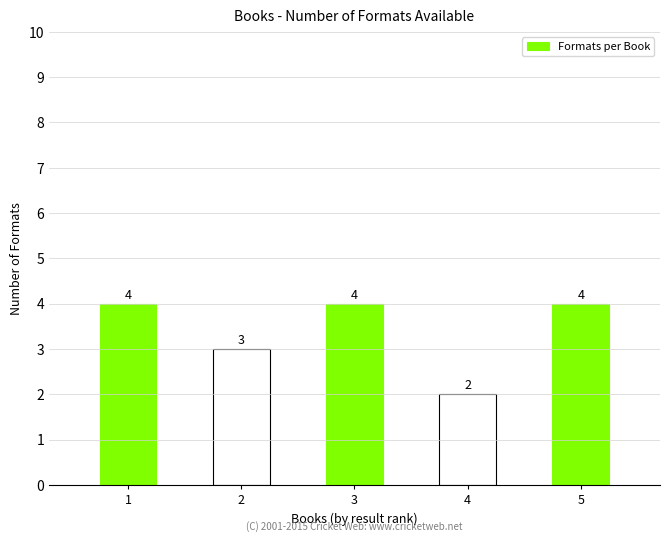

How many data points are less than 4?

2